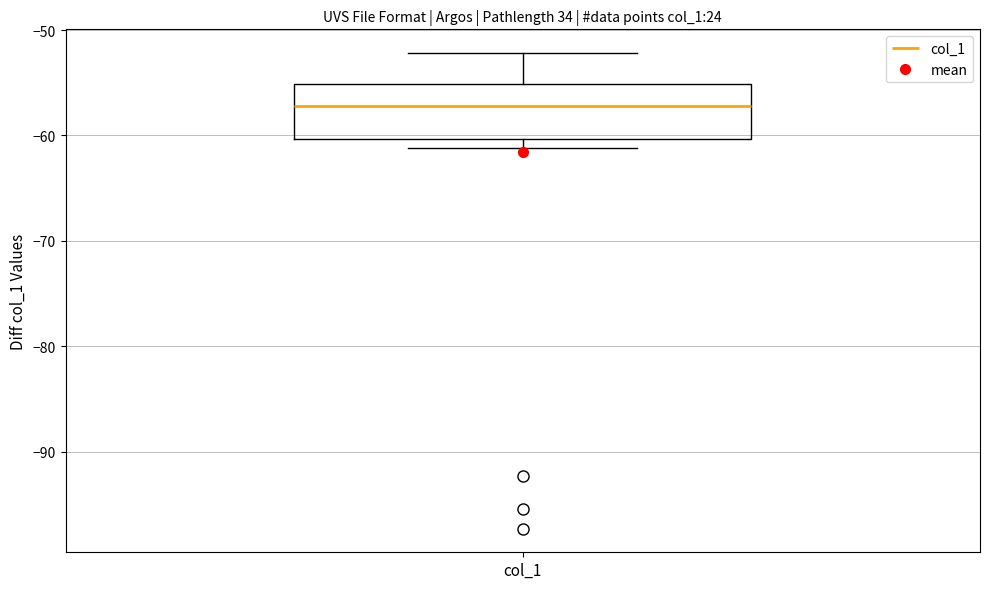

Where is the lower edge of the box for col_1 on the y-axis? The values are not printed on the chart, so give them approximately, as read against the axis.

-60